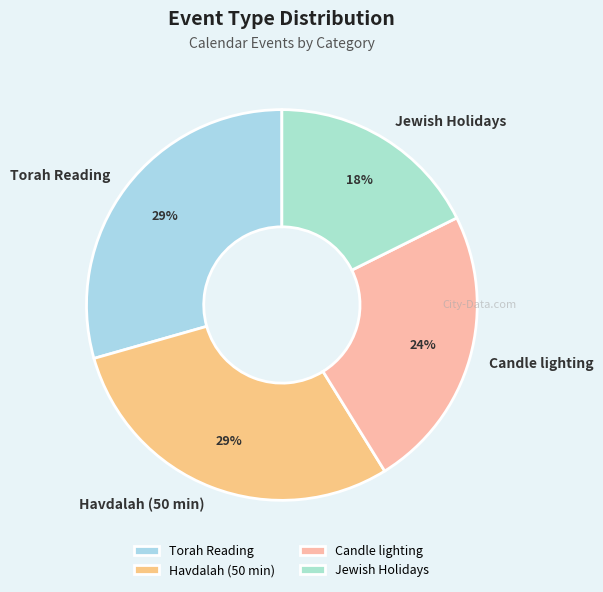

The Candle lighting slice represents 24% of the pie. True or false?

True